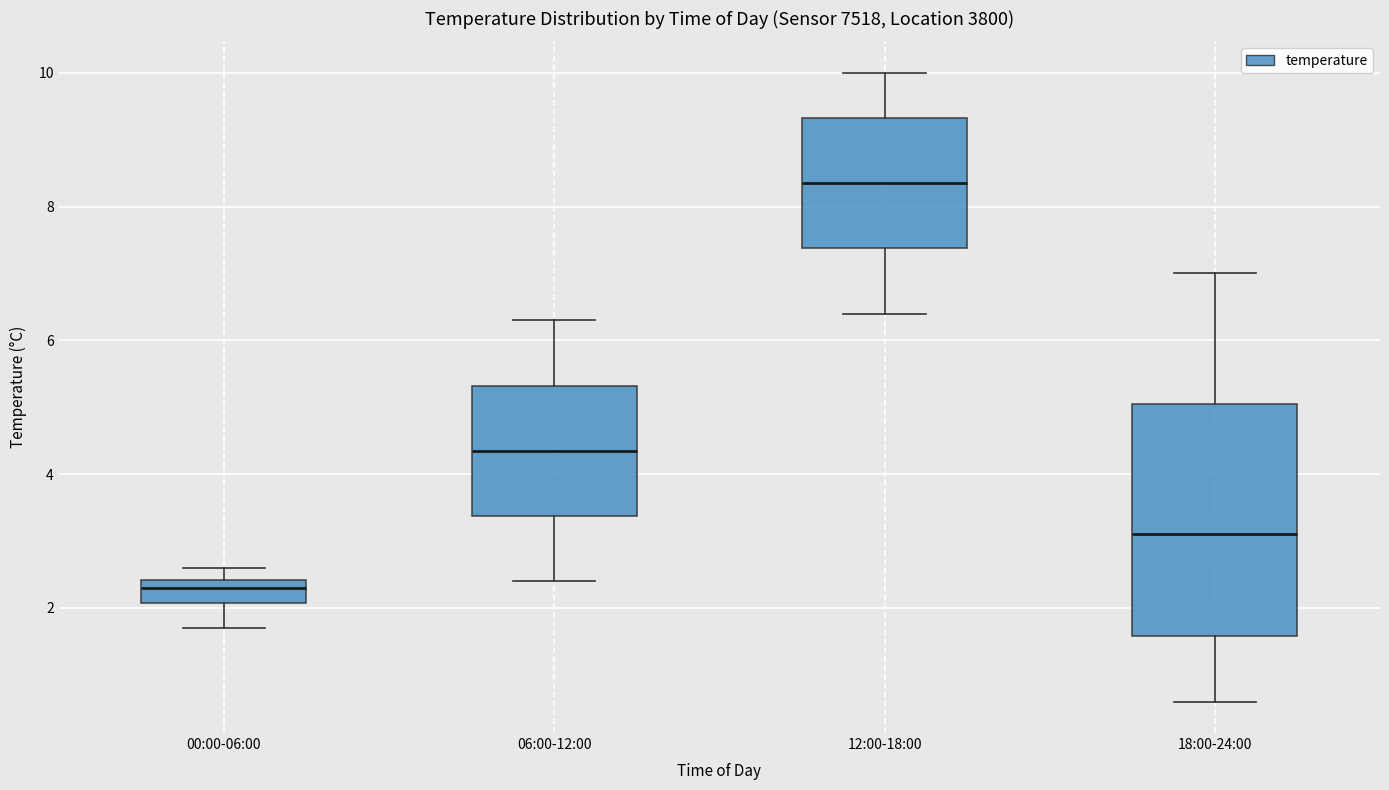

Comparing the boxes themselves (not the whiskers), which one is the tallest?

18:00-24:00